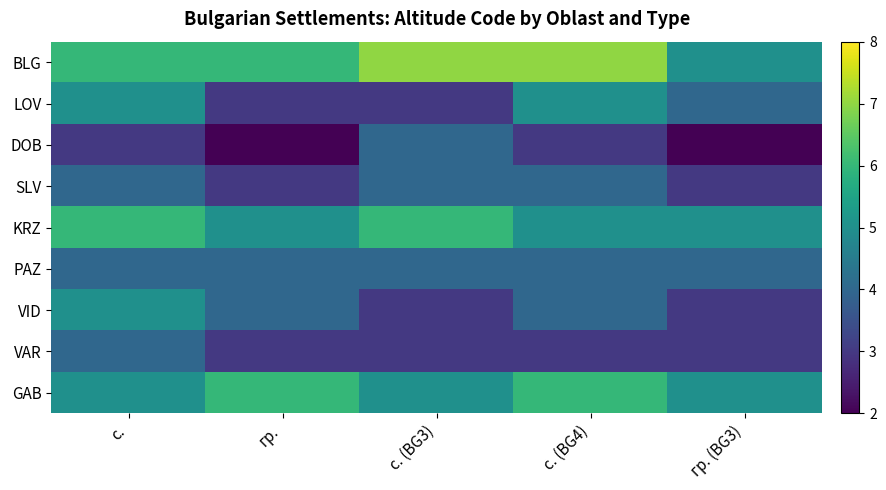

At which category is the sum across all series the highest?

с.